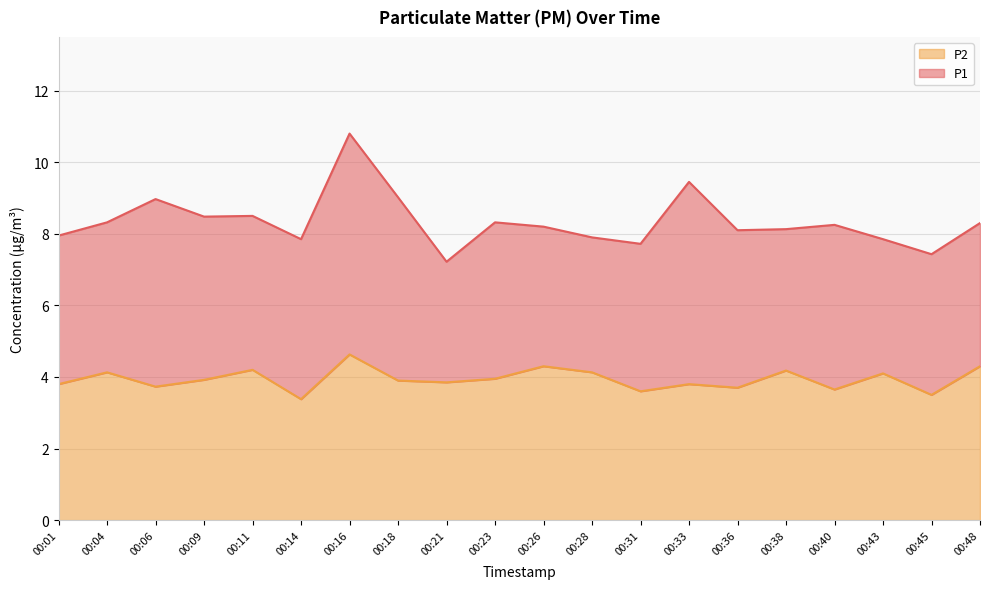

What is the minimum value for P2?

3.4